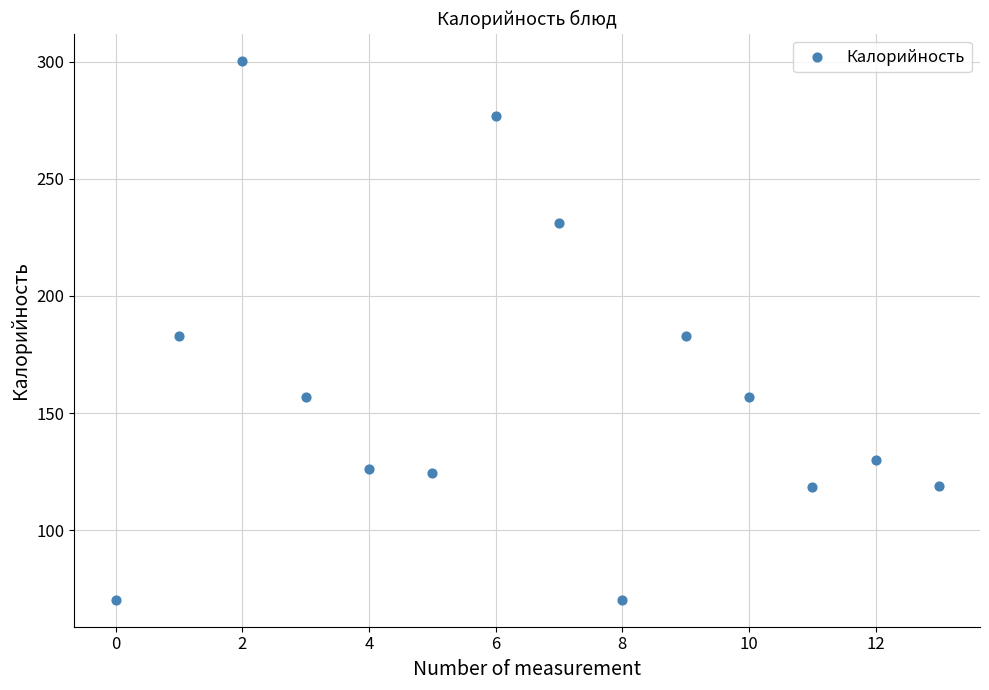

How many data points are displayed?

14